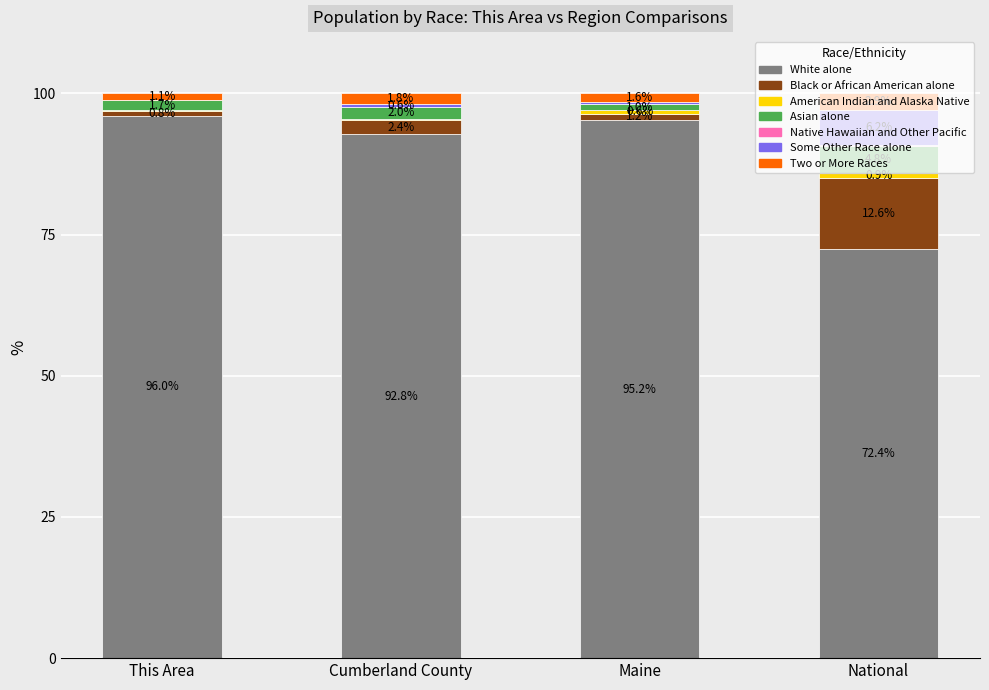

What is the maximum value for White alone?

96.0